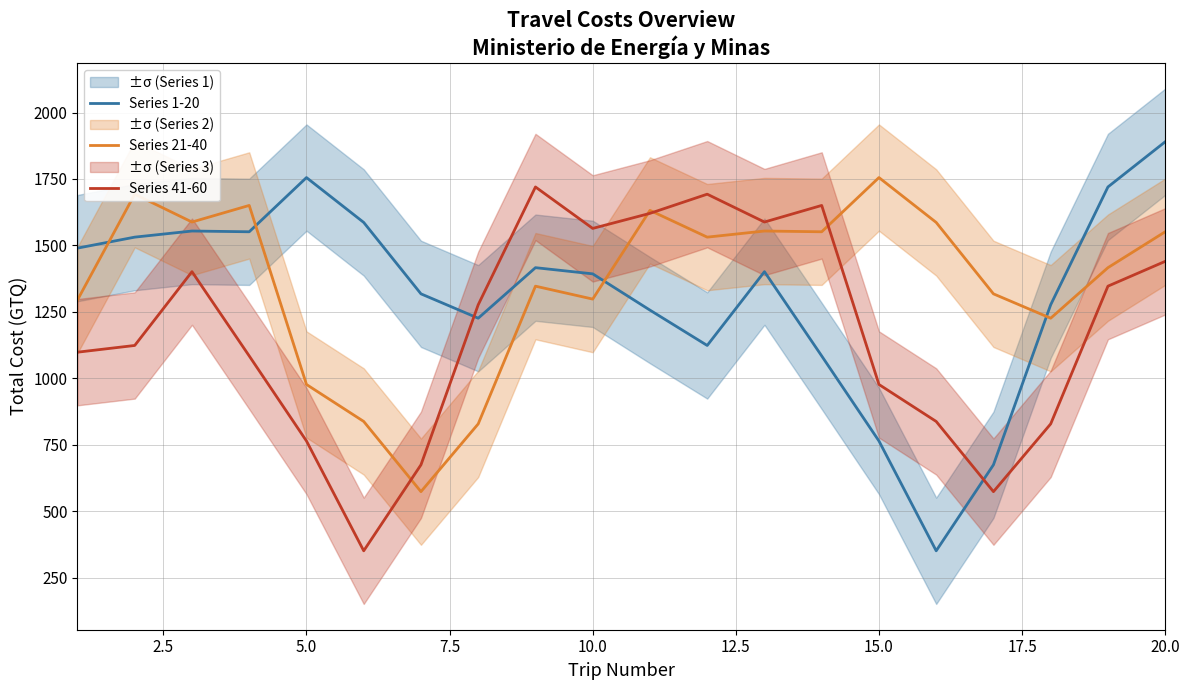

What is the highest value of the Series 1-20 series?

1890.0